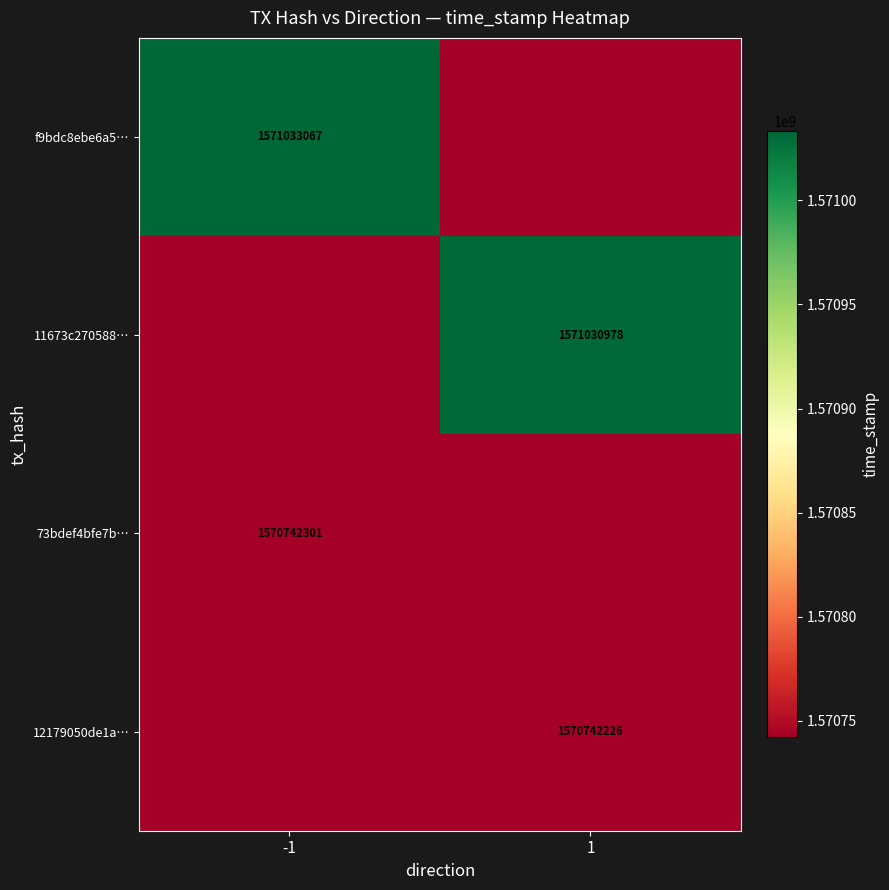

Is the value of 12179050de1a… at 1 greater than the value of f9bdc8ebe6a5… at -1?

No